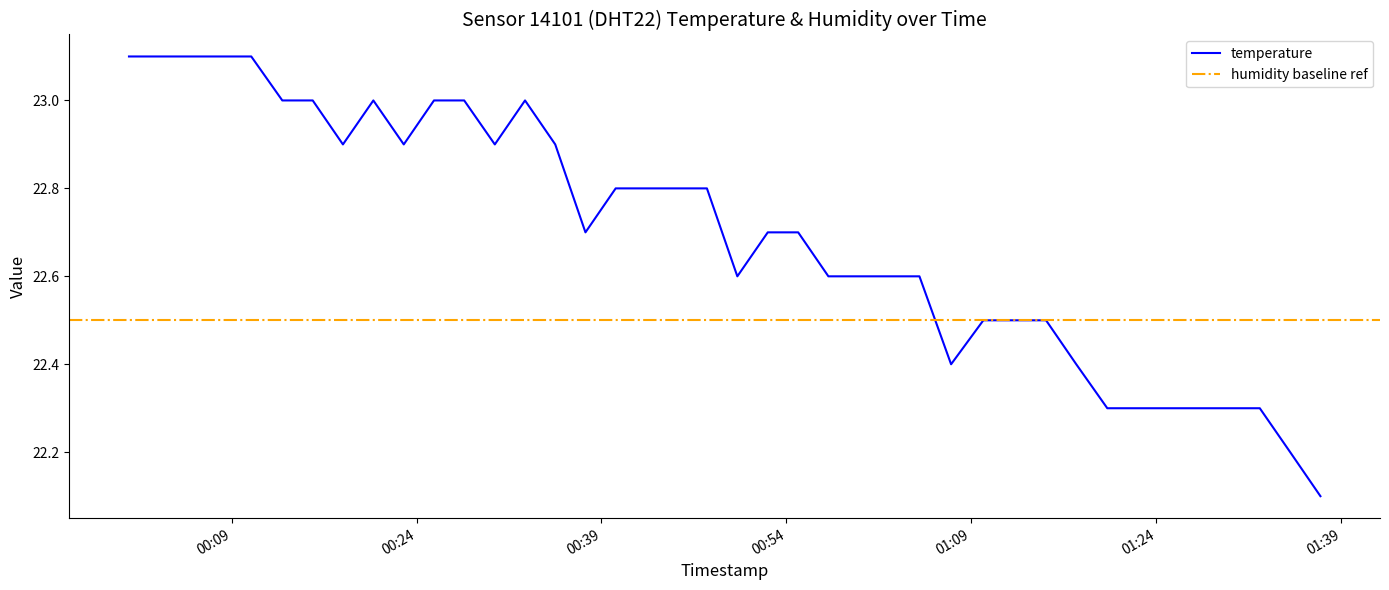

Does the chart display data point markers on the line(s)?

No